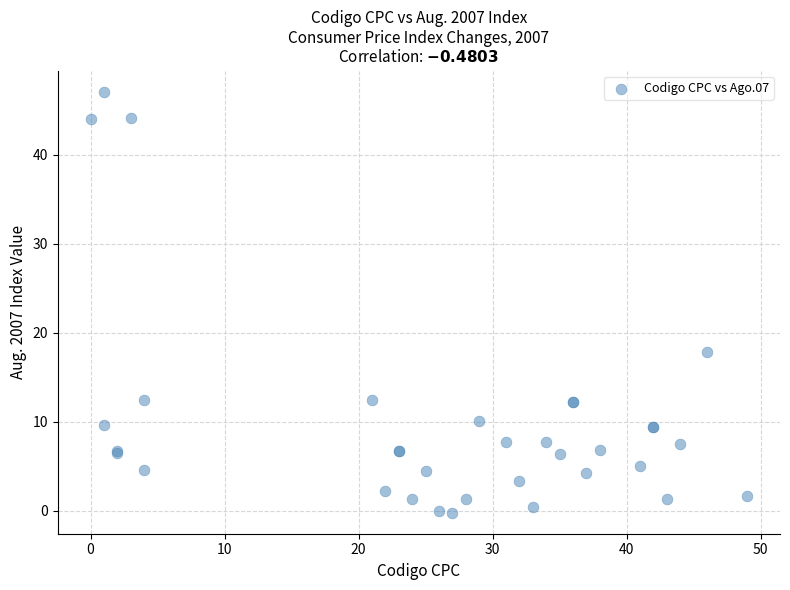

What Y value in the scatter plot is closest to 23?

17.8